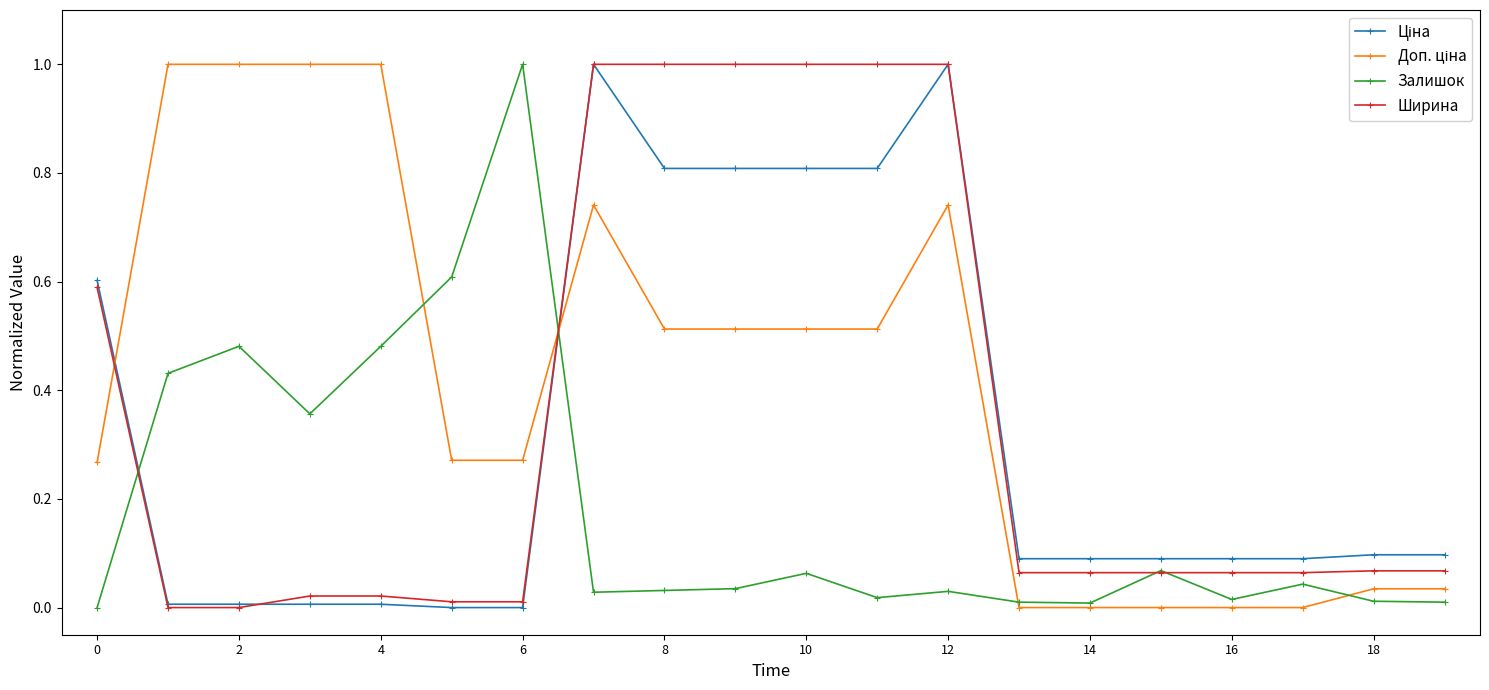

How many lines are shown in the chart?

4